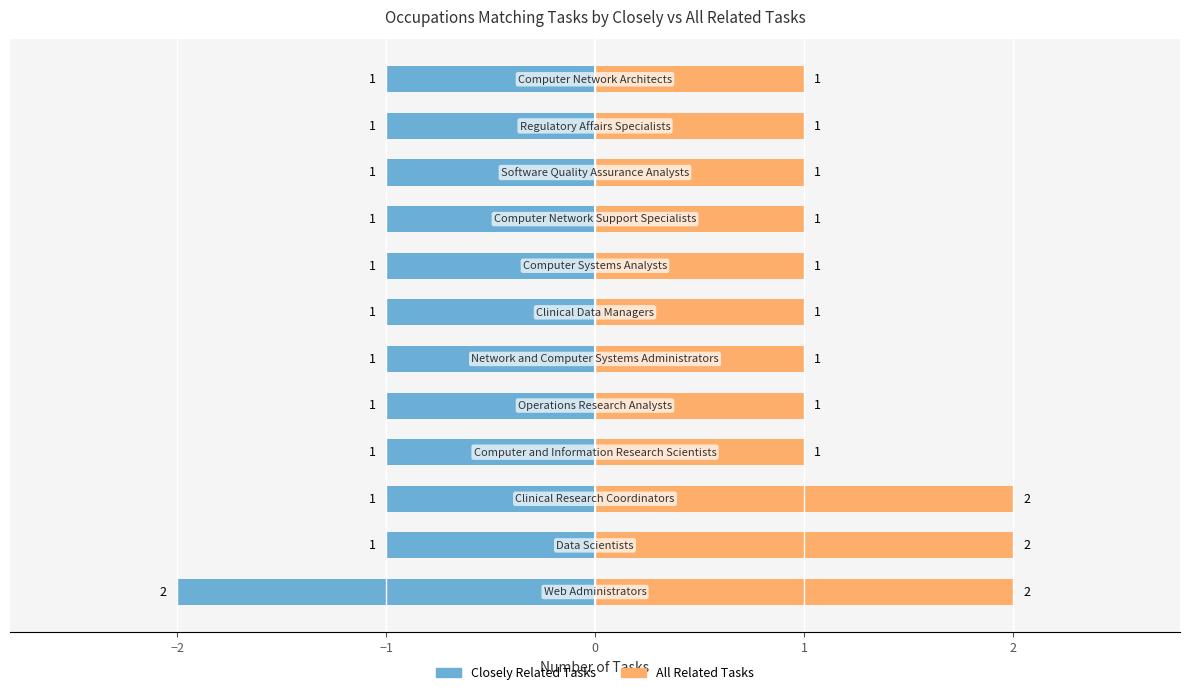

Which series has the largest range (max minus min)?

Closely Related Tasks